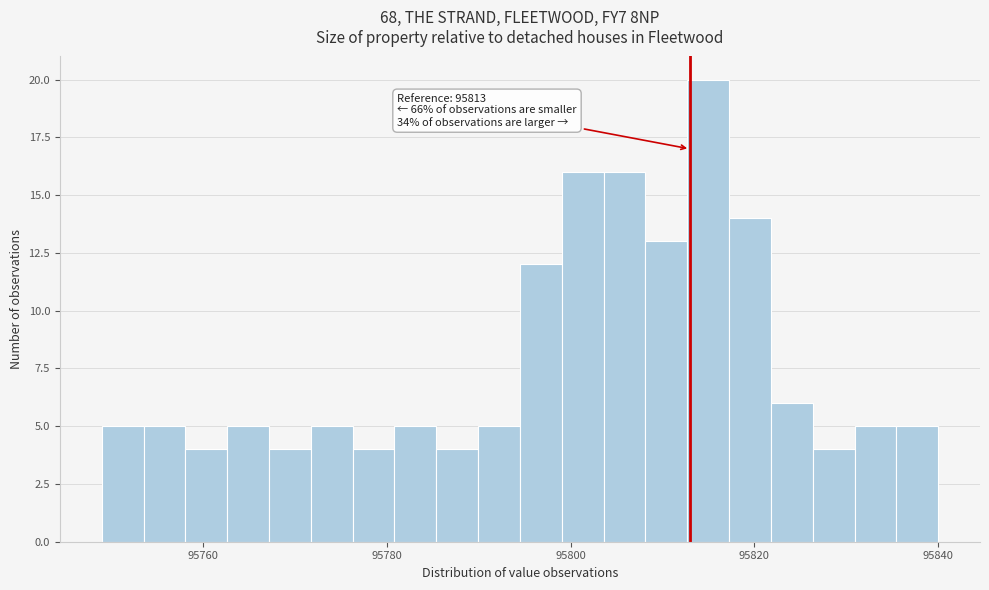

Around what value on the x-axis is the tallest bar? Give the approximate position of its centre, as read against the axis.

95814